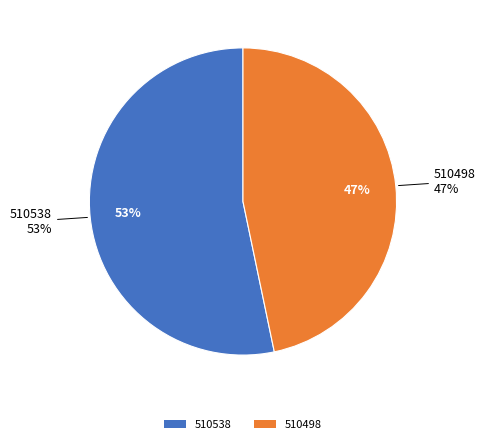

Count the number of slices in the pie.

2